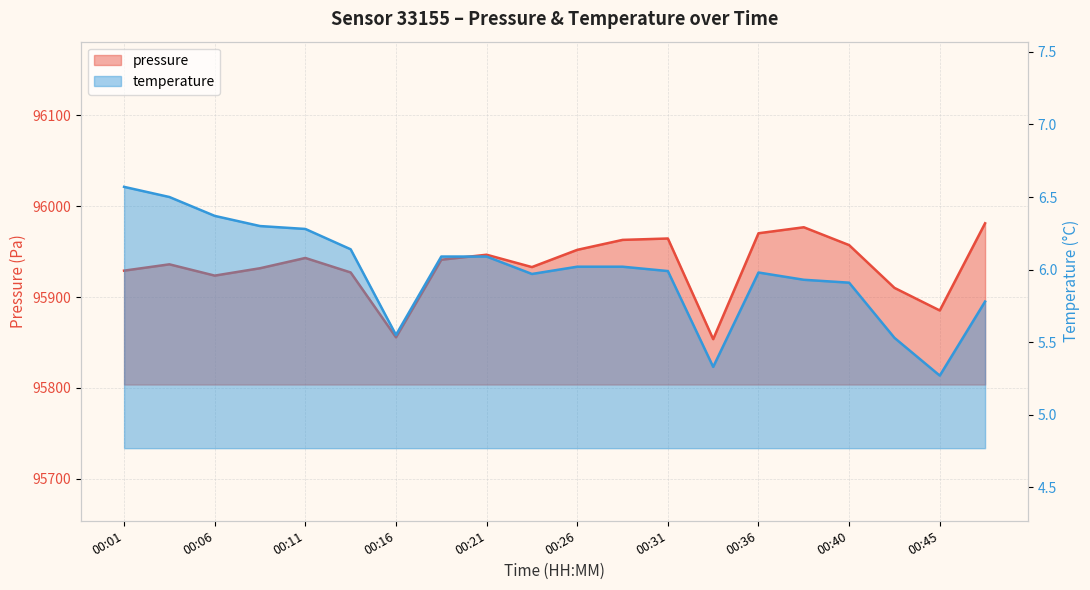

Does the chart display data point markers on the line(s)?

No